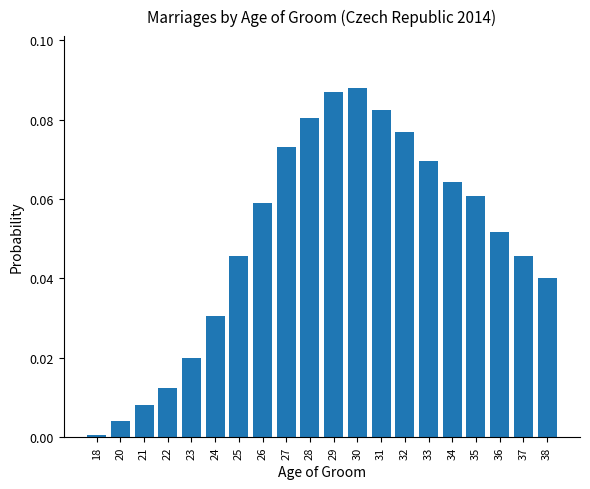

What is the sum of all values?

1.0